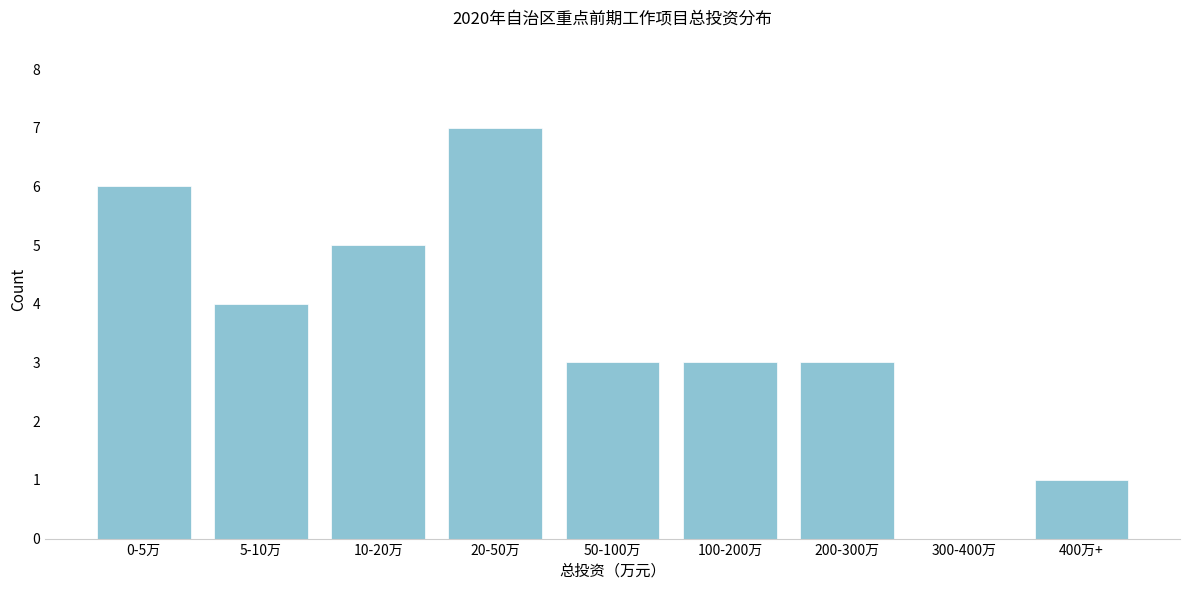

Reading right to left, transcribe all the data shown in this chart.

400万+=1	300-400万=0	200-300万=3	100-200万=3	50-100万=3	20-50万=7	10-20万=5	5-10万=4	0-5万=6